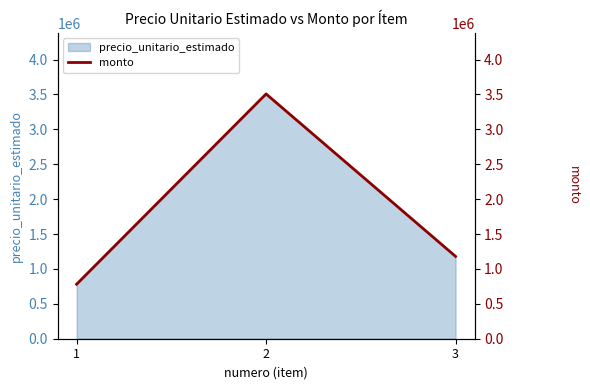

What is the difference between the maximum and minimum values?

2727000